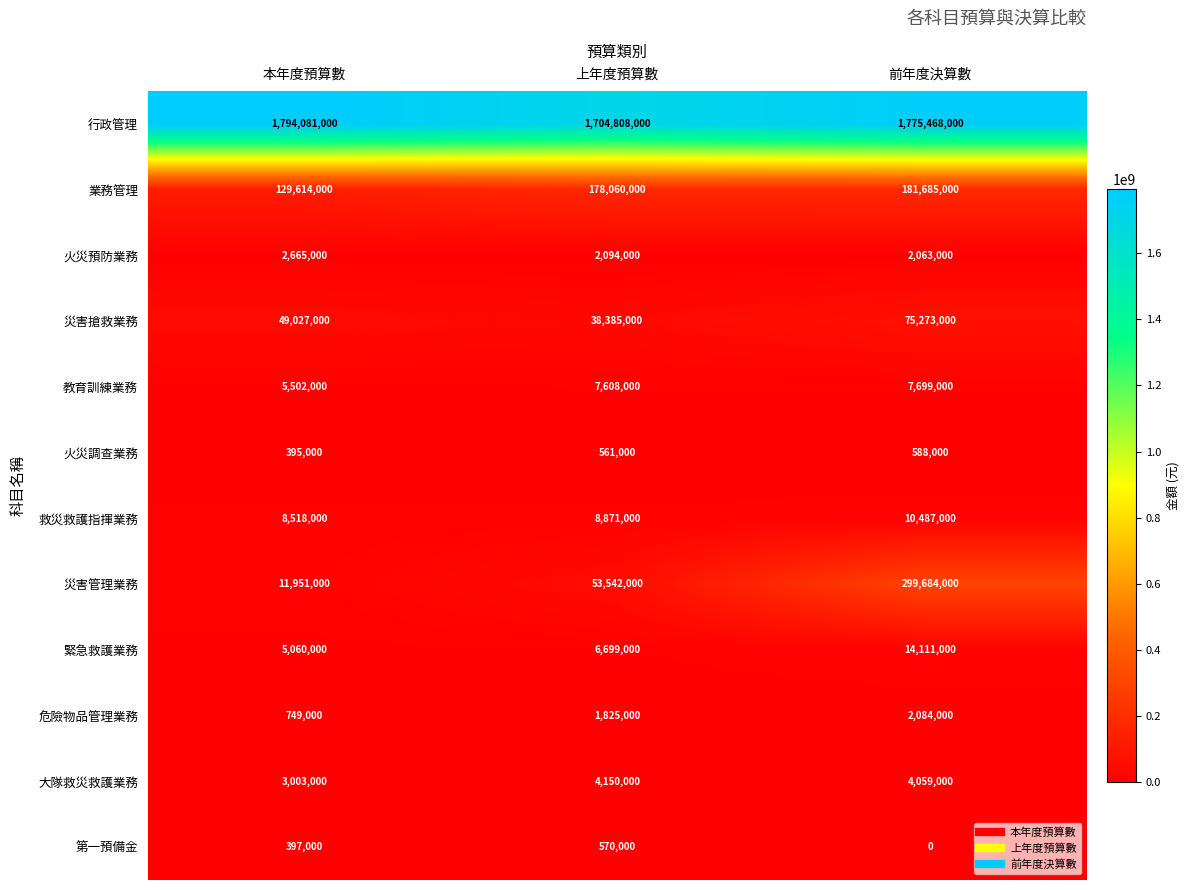

Between 上年度預算數 and 前年度決算數, which series saw the biggest shift?

災害管理業務